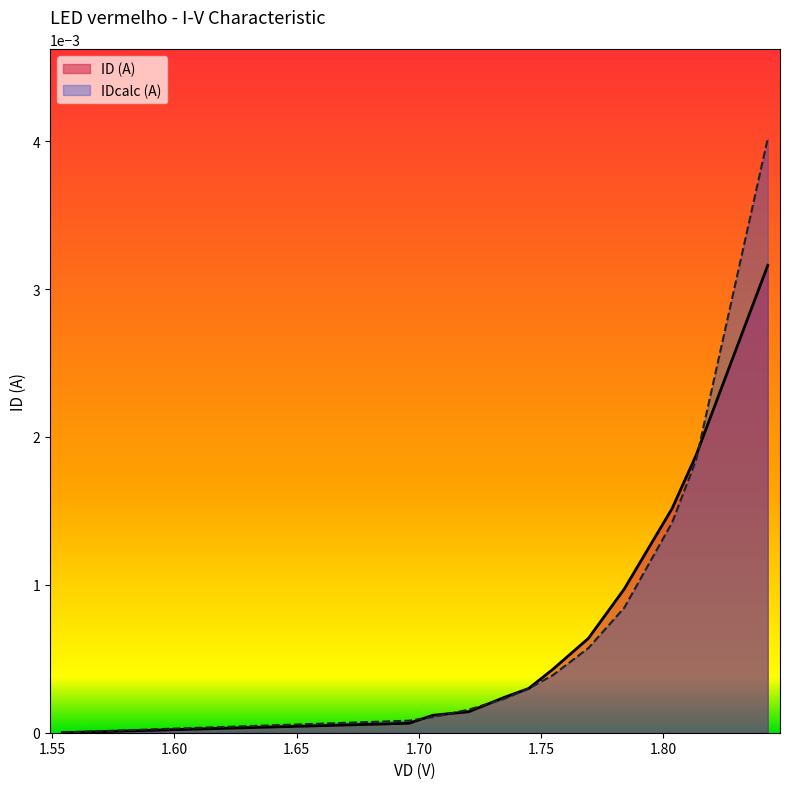

Does the chart display data point markers on the line(s)?

No